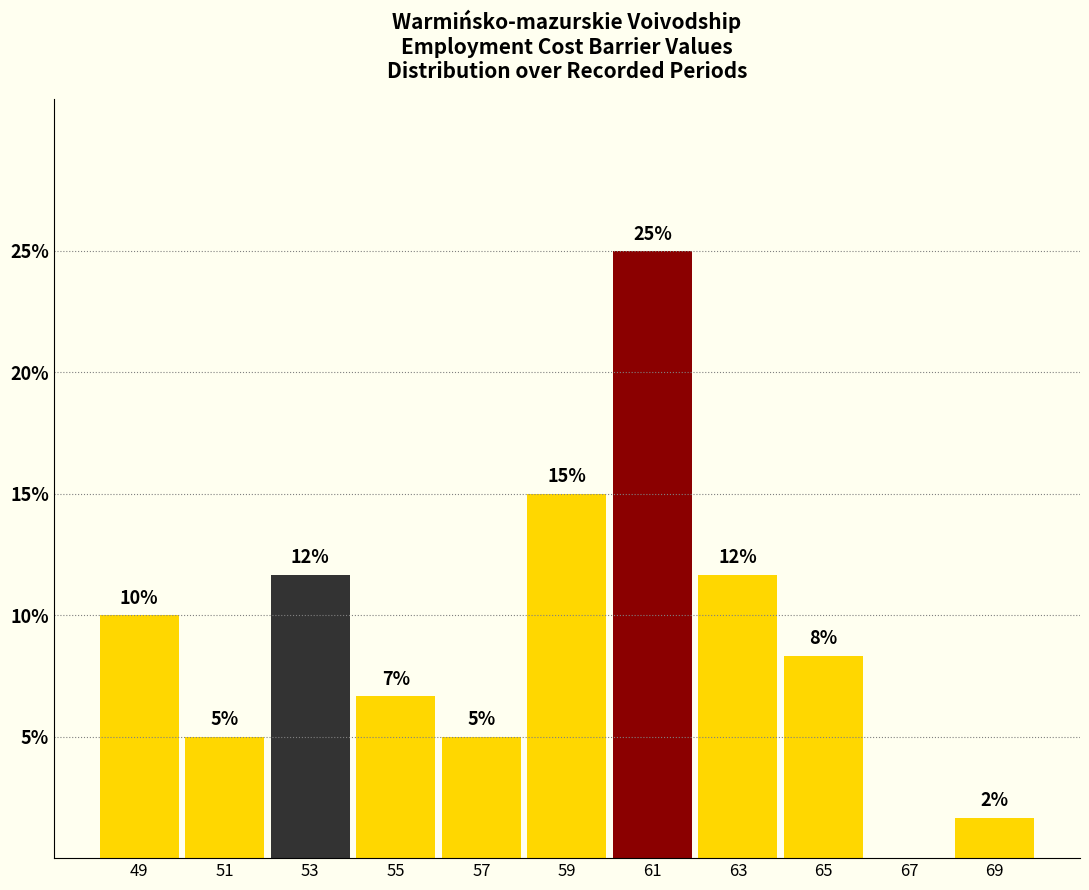

At which label does the data first exceed 8?

49